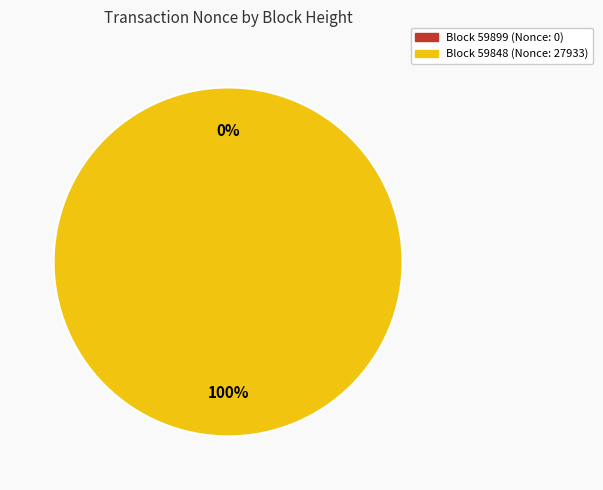

Is there a majority slice in this chart?

Yes